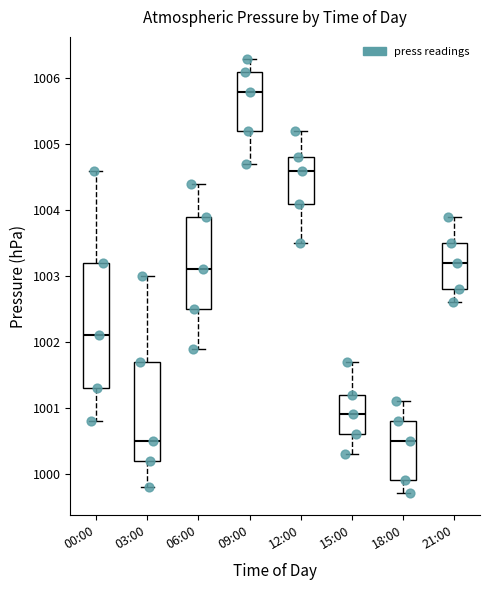

Which box is the tallest, from its lower edge to its upper edge?

00:00